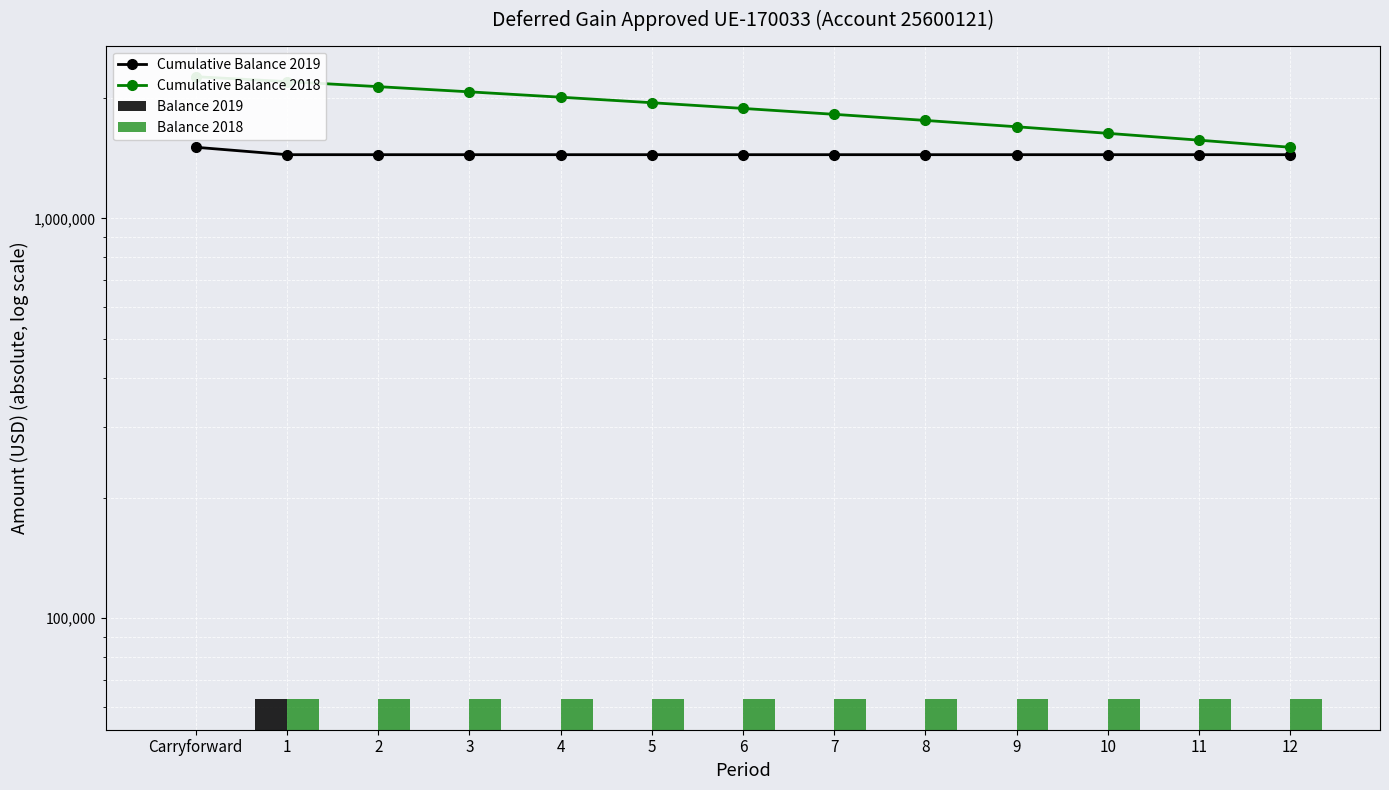

List the series in order of their peak value, highest first.

Cumulative Balance 2018, Cumulative Balance 2019, Balance 2019, Balance 2018